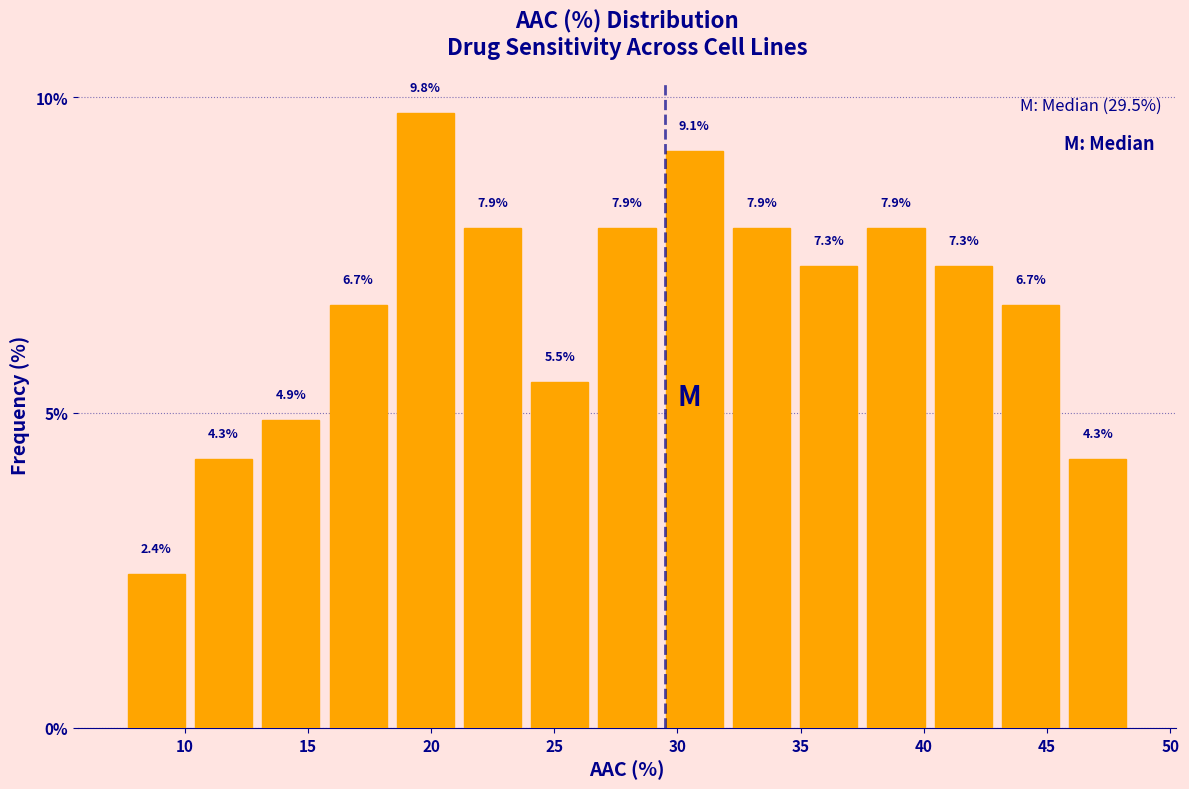

Reading left to right, transcribe this chart: for each bar, give the range it covers on the x-axis and its height. The bar edges are not printed on the chart, so give them approximately, as read against the axis.

7.5 to 10.0: 2.4
10.0 to 13.0: 4.3
13.0 to 15.5: 4.9
15.5 to 18.5: 6.7
18.5 to 21.0: 9.8
21.0 to 24.0: 7.9
24.0 to 26.5: 5.5
26.5 to 29.5: 7.9
29.5 to 32.0: 9.1
32.0 to 35.0: 7.9
35.0 to 37.5: 7.3
37.5 to 40.0: 7.9
40.0 to 43.0: 7.3
43.0 to 45.5: 6.7
45.5 to 48.5: 4.3